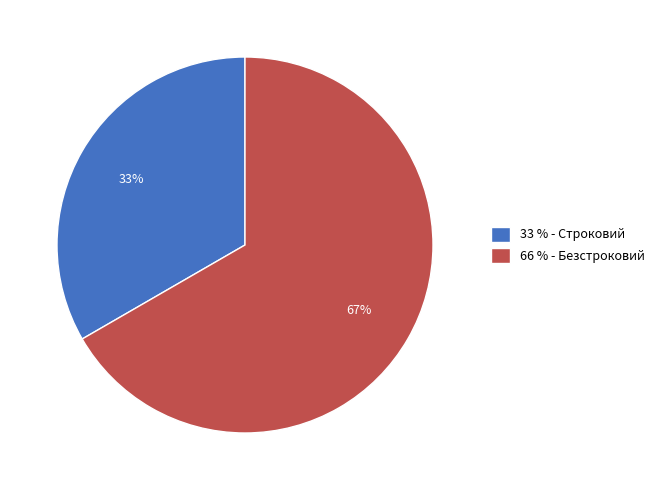

What is the ratio of the value at 33 % - Строковий to the value at 66 % - Безстроковий?

0.5